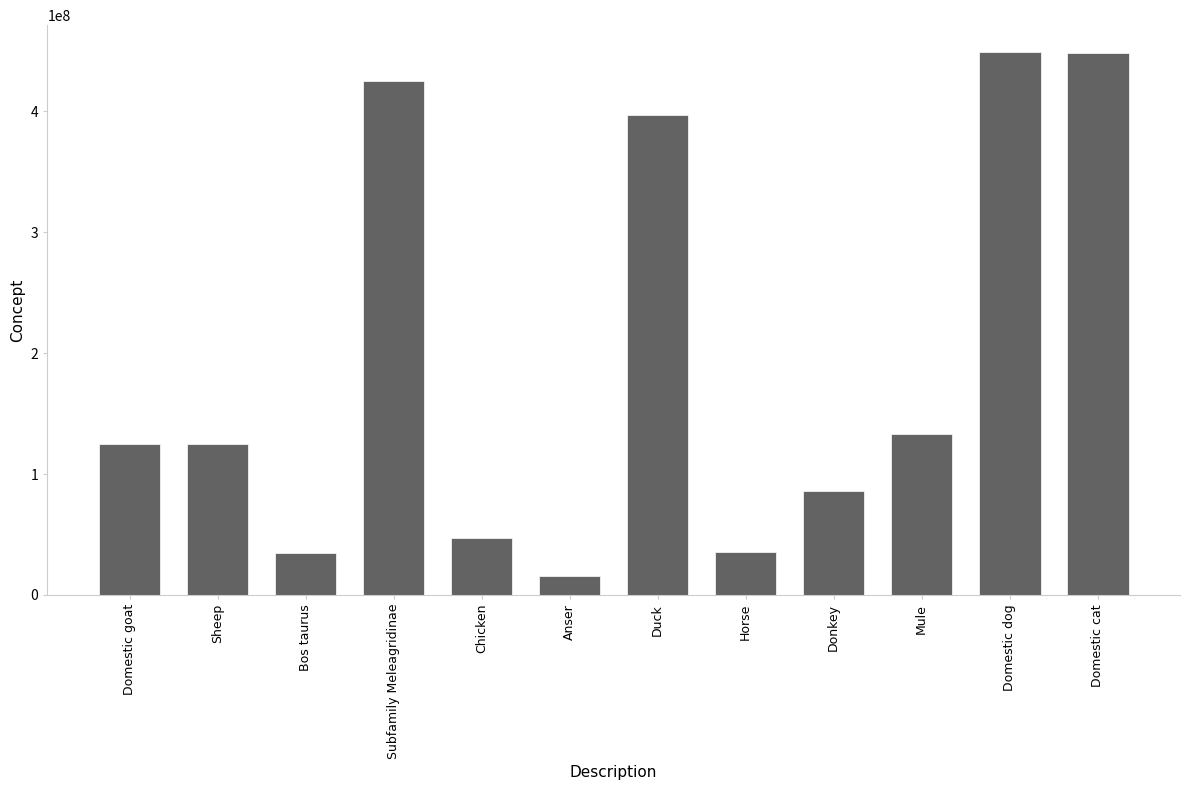

Which has a higher value, Mule or Anser?

Mule